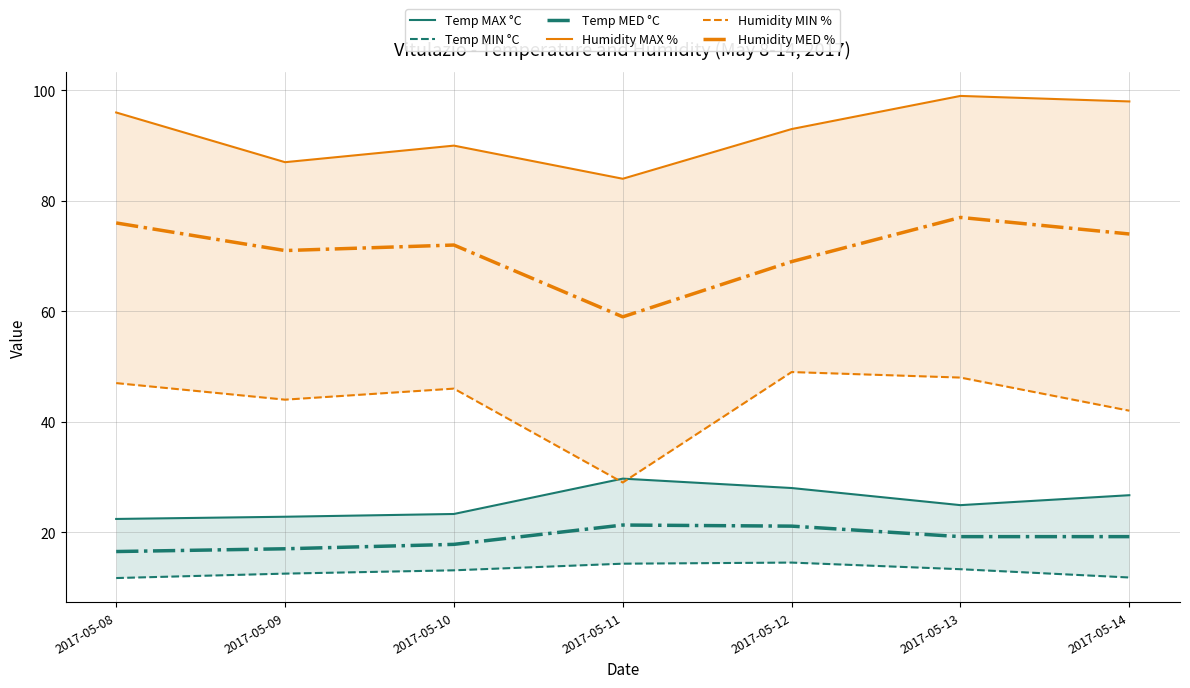

At which category does Humidity MED % reach its first local peak?

2017-05-10